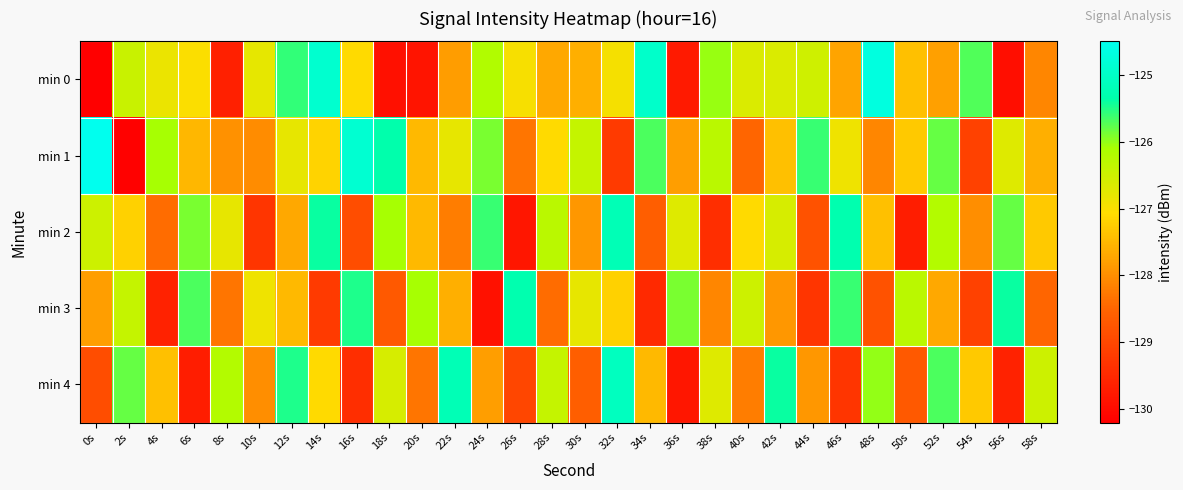

How many series are shown in this chart?

5